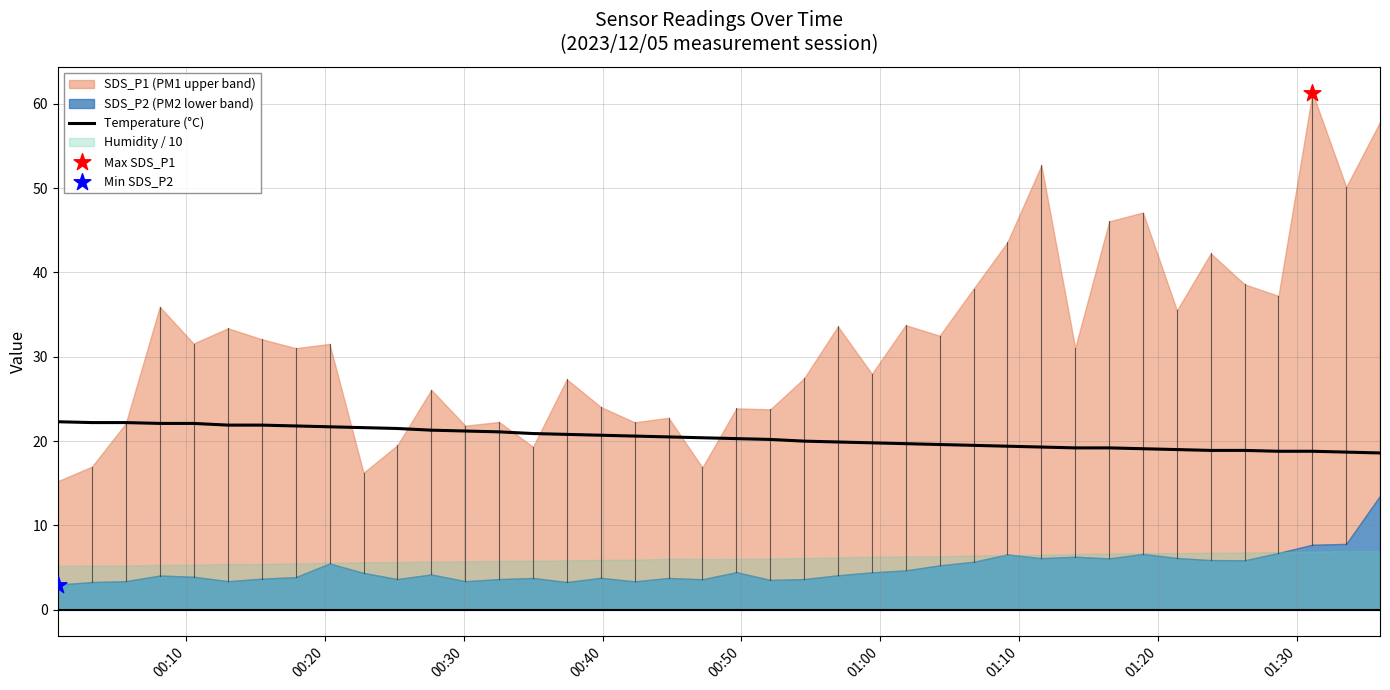

What is the highest value of the Temperature (°C) series?

22.3